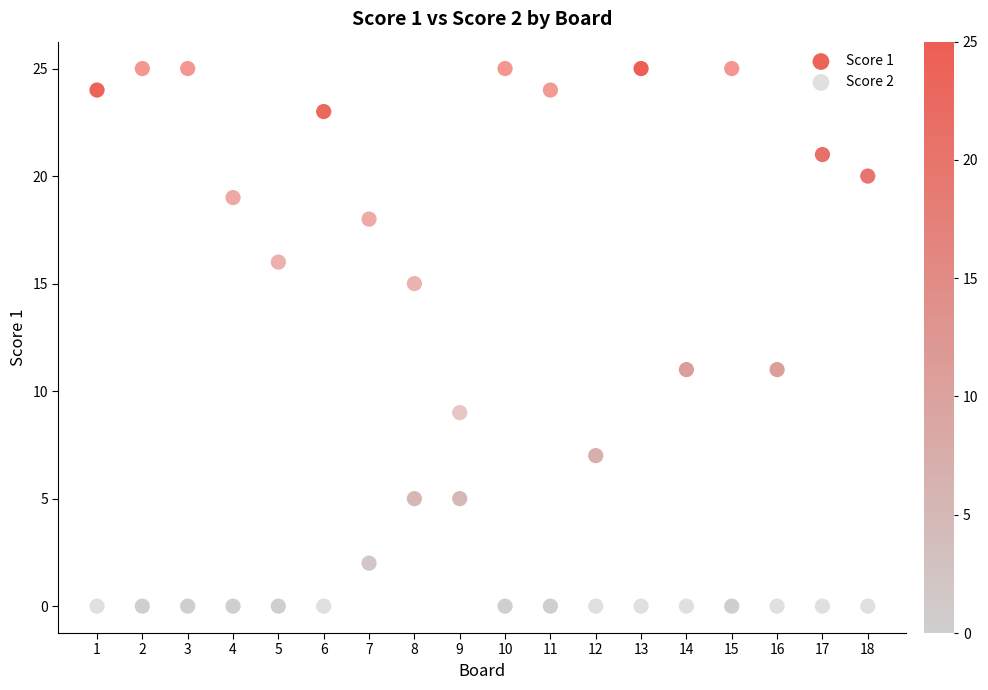

Across all data points, what is the range of X values (max minus min)?

17